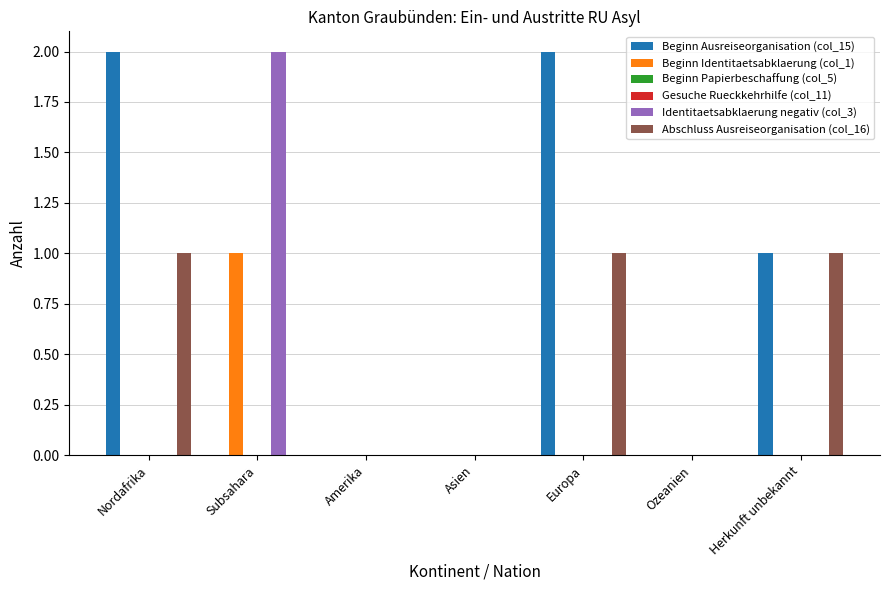

Reading right to left, extract all data points from this chart.

Beginn Ausreiseorganisation (col_15): 1	0	2	0	0	0	2
Beginn Identitaetsabklaerung (col_1): 0	0	0	0	0	1	0
Beginn Papierbeschaffung (col_5): 0	0	0	0	0	0	0
Gesuche Rueckkehrhilfe (col_11): 0	0	0	0	0	0	0
Identitaetsabklaerung negativ (col_3): 0	0	0	0	0	2	0
Abschluss Ausreiseorganisation (col_16): 1	0	1	0	0	0	1